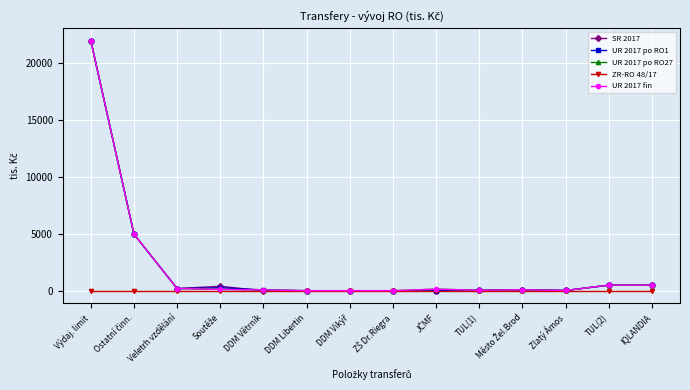

What position from the right is Veletrh vzdělání?

12